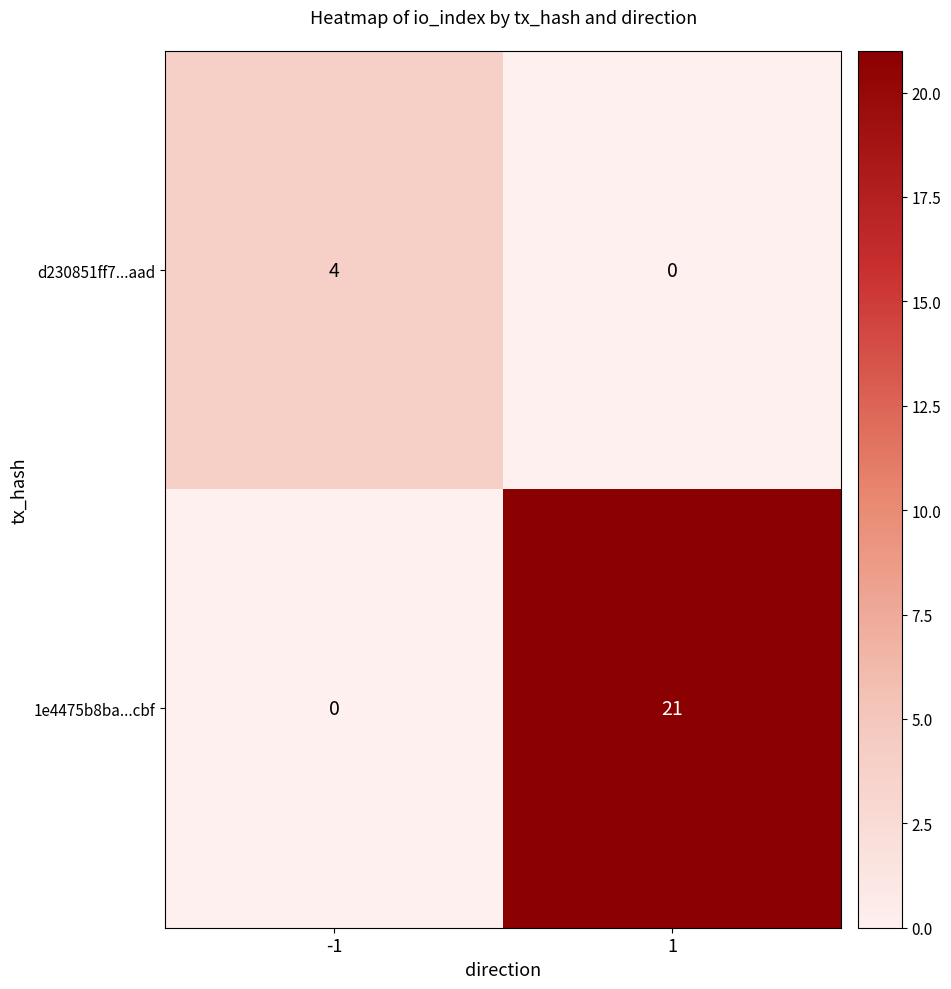

What is the total value across all series at -1?

4